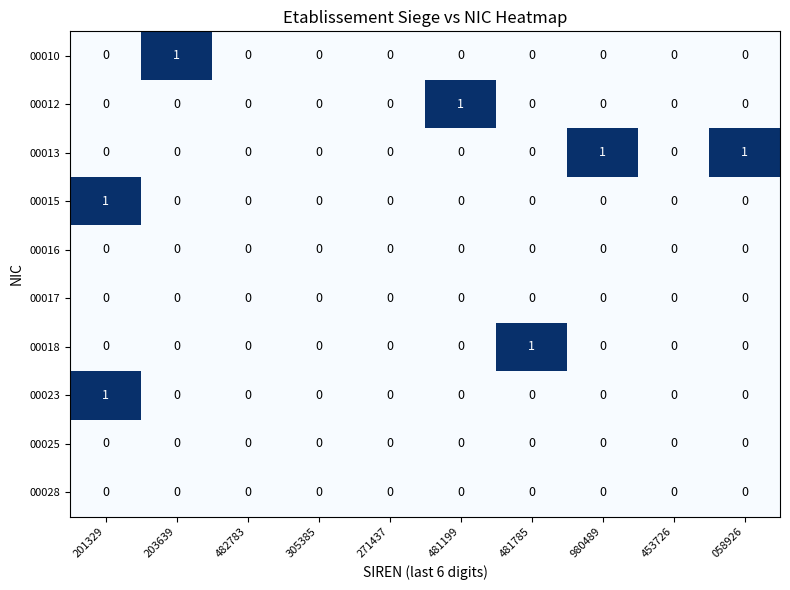

True or false: 00013 has a value of 0 at 481199.

True